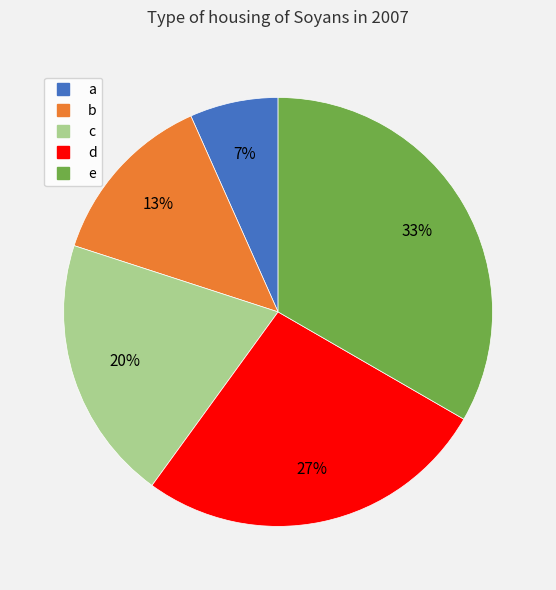

Which has a higher value, c or d?

d